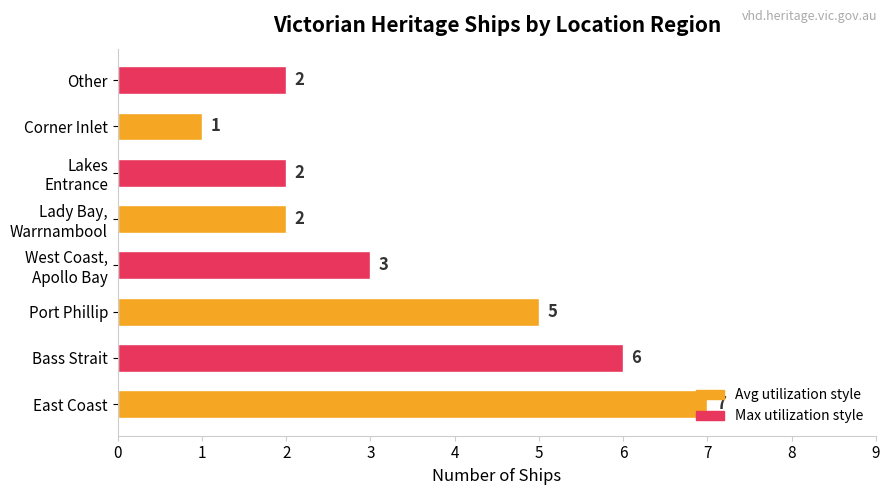

Which category has the highest value across all series?

East Coast